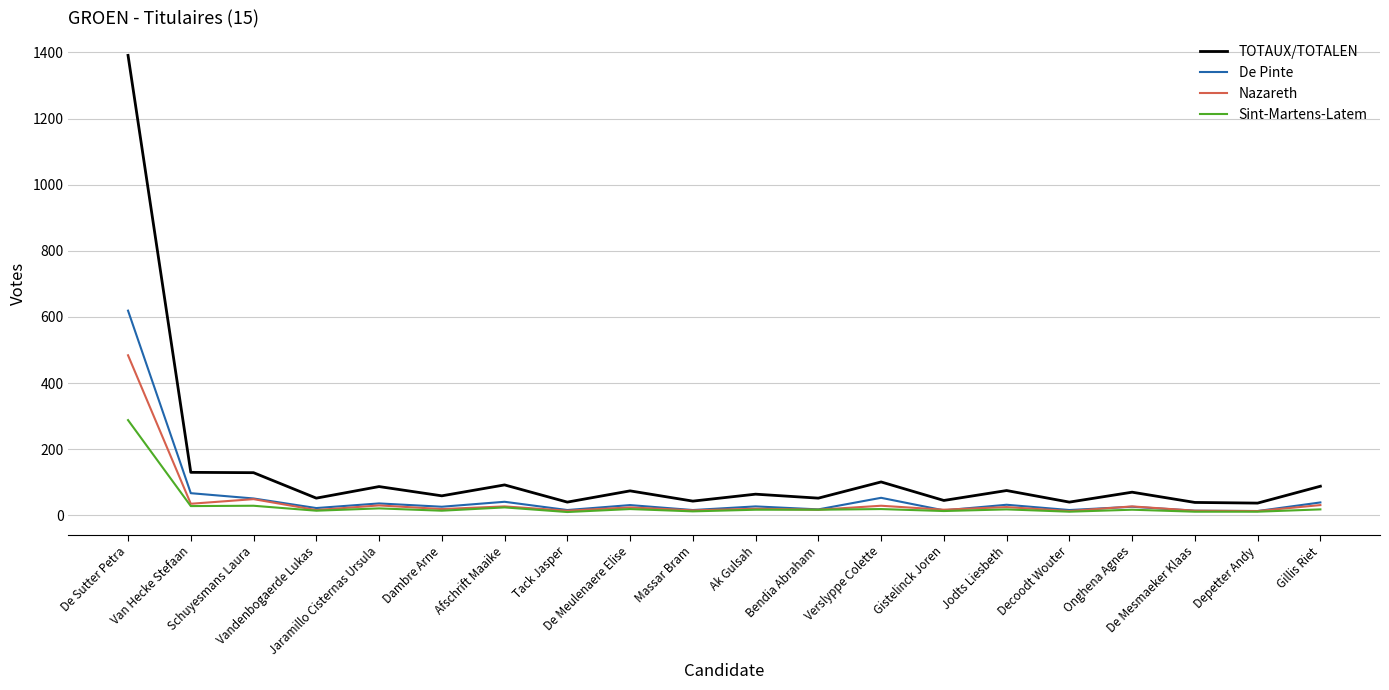

What is the difference between the Sint-Martens-Latem values at Onghena Agnes and Tack Jasper?

7